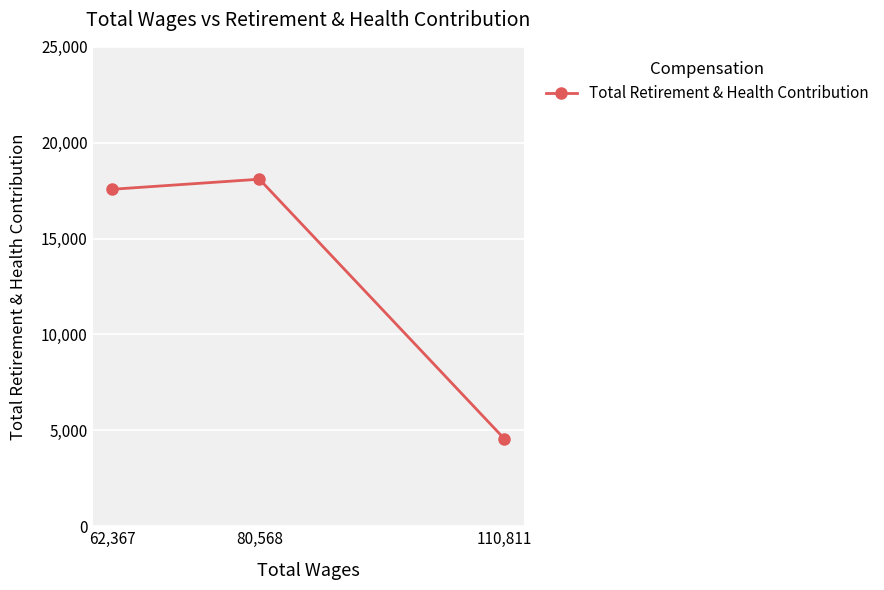

Is it true that the value at 80,568 is 18097?

True